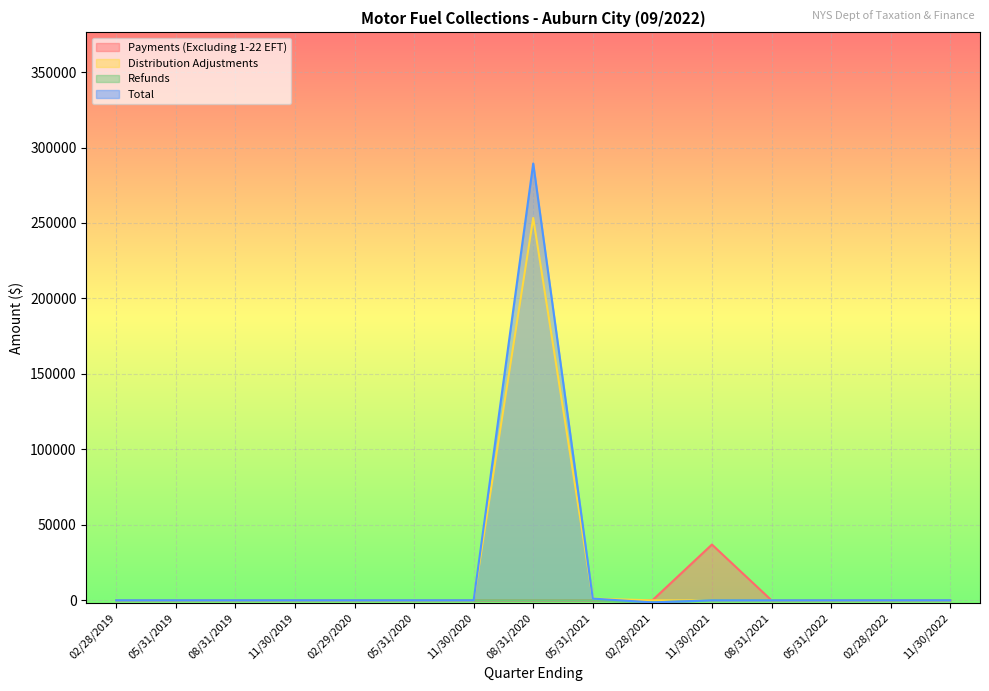

List the labels in order of Distribution Adjustments value, smallest first.

08/31/2021, 11/30/2021, 05/31/2022, 02/28/2021, 02/28/2022, 02/28/2019, 05/31/2019, 08/31/2019, 11/30/2019, 02/29/2020, 05/31/2020, 11/30/2020, 11/30/2022, 05/31/2021, 08/31/2020